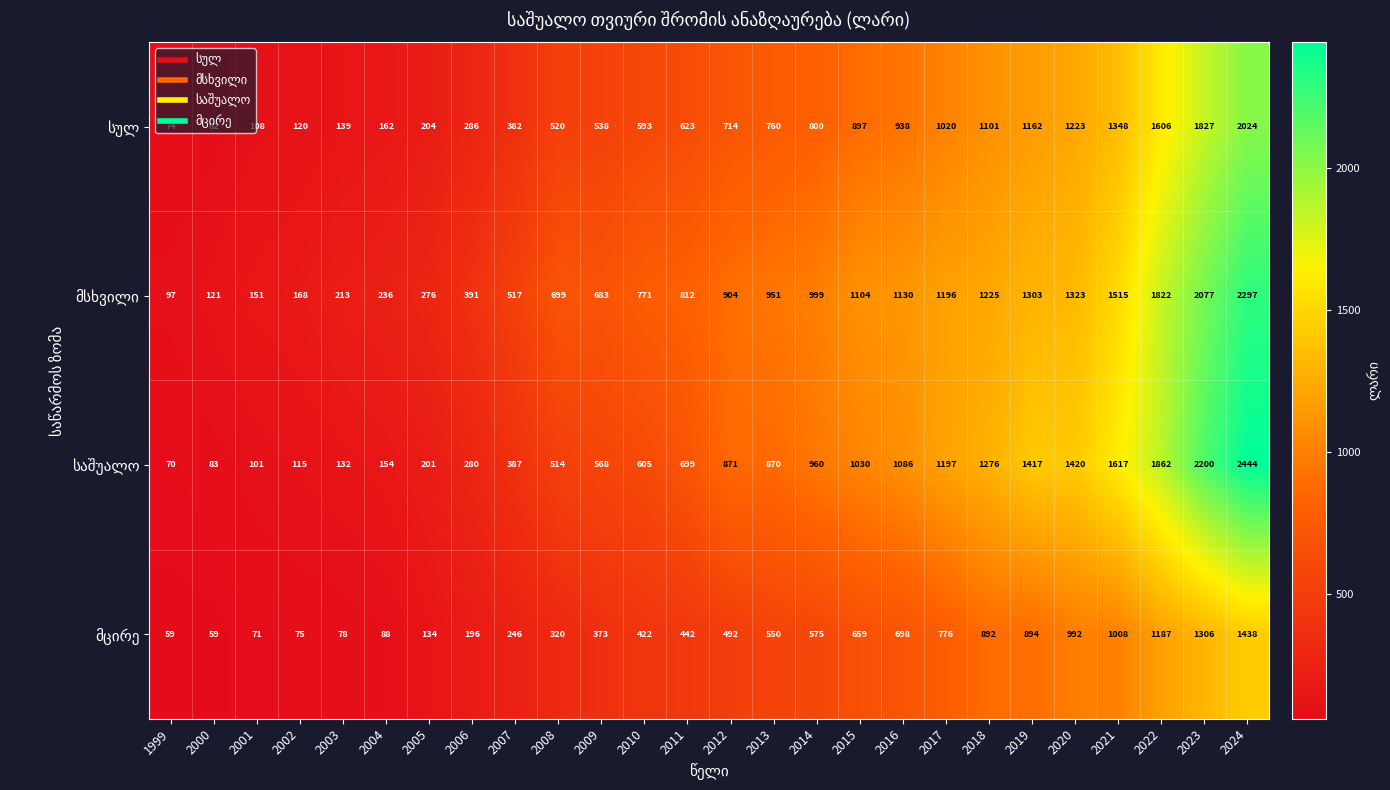

At which category is the sum across all series the highest?

2024